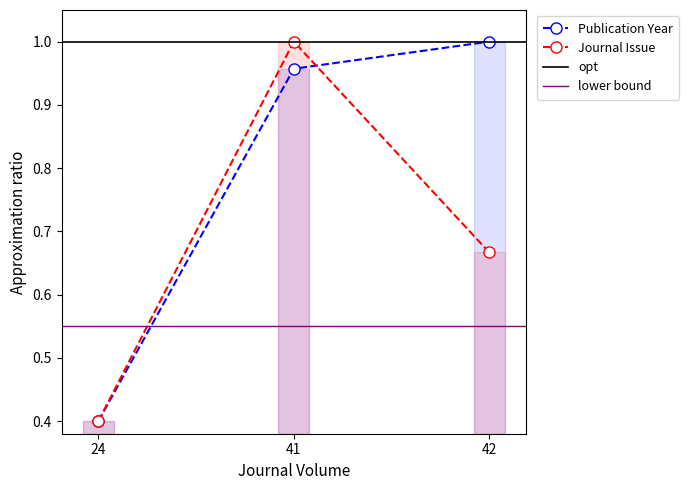

At which label does Publication Year reach its minimum?

24